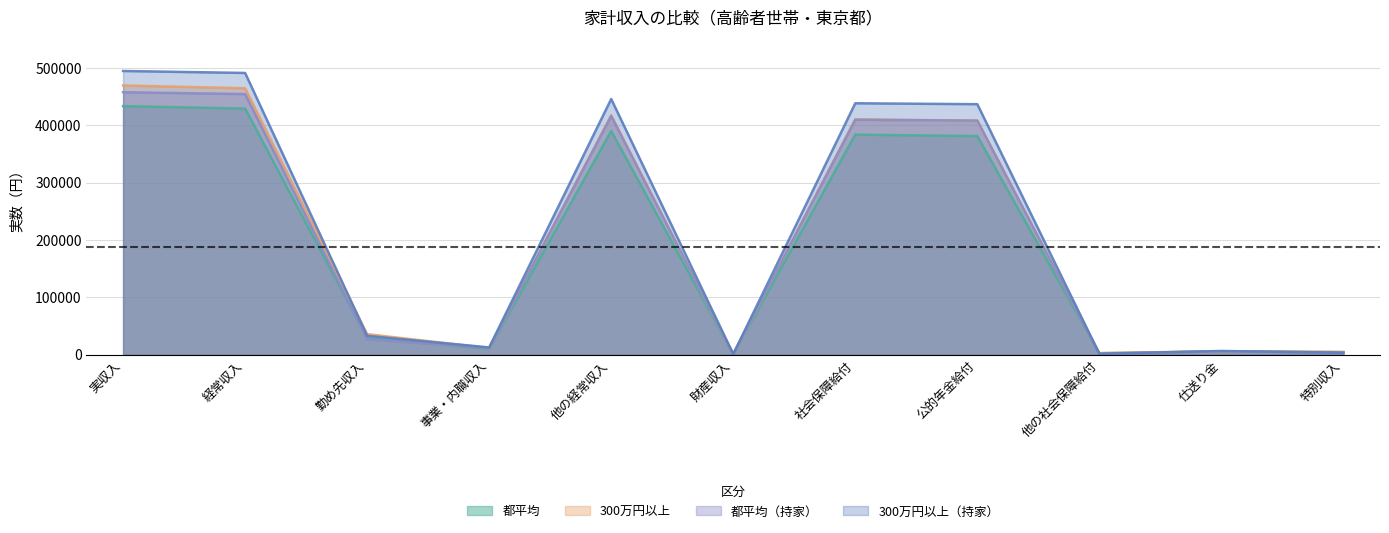

In 300万円以上_持家, how many points are higher than both neighbors (excluding endpoints)?

3